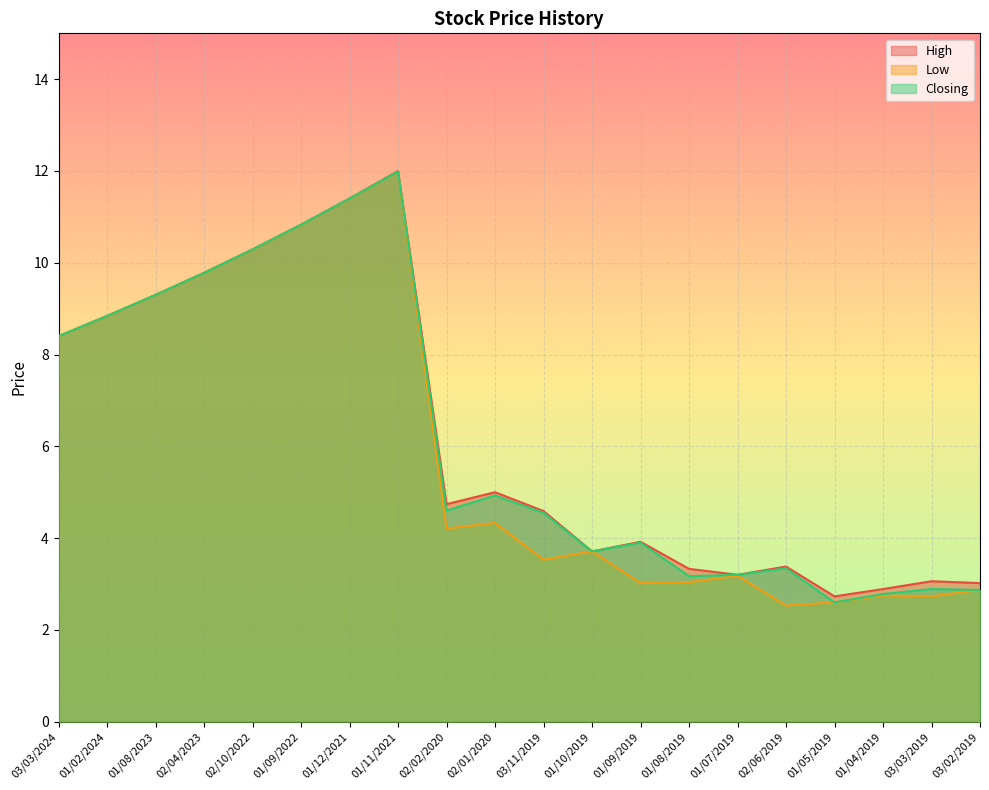

How many interior local valleys does the Closing series have?

4